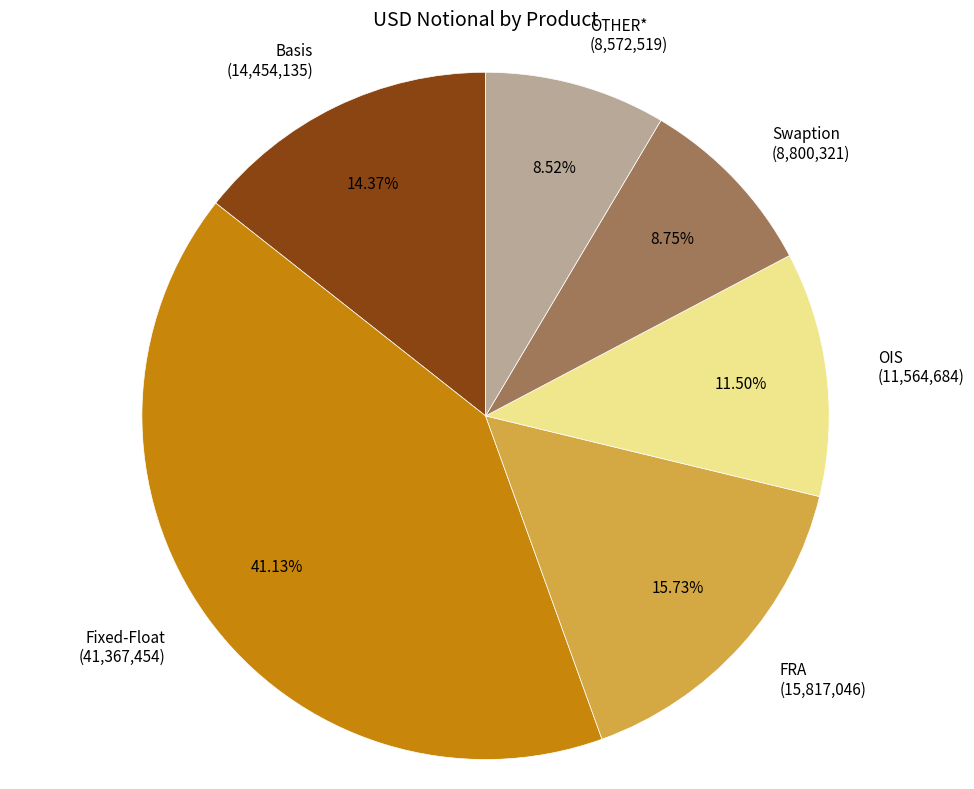

Which has a higher value, Basis (14,454,135) or OTHER* (8,572,519)?

Basis (14,454,135)